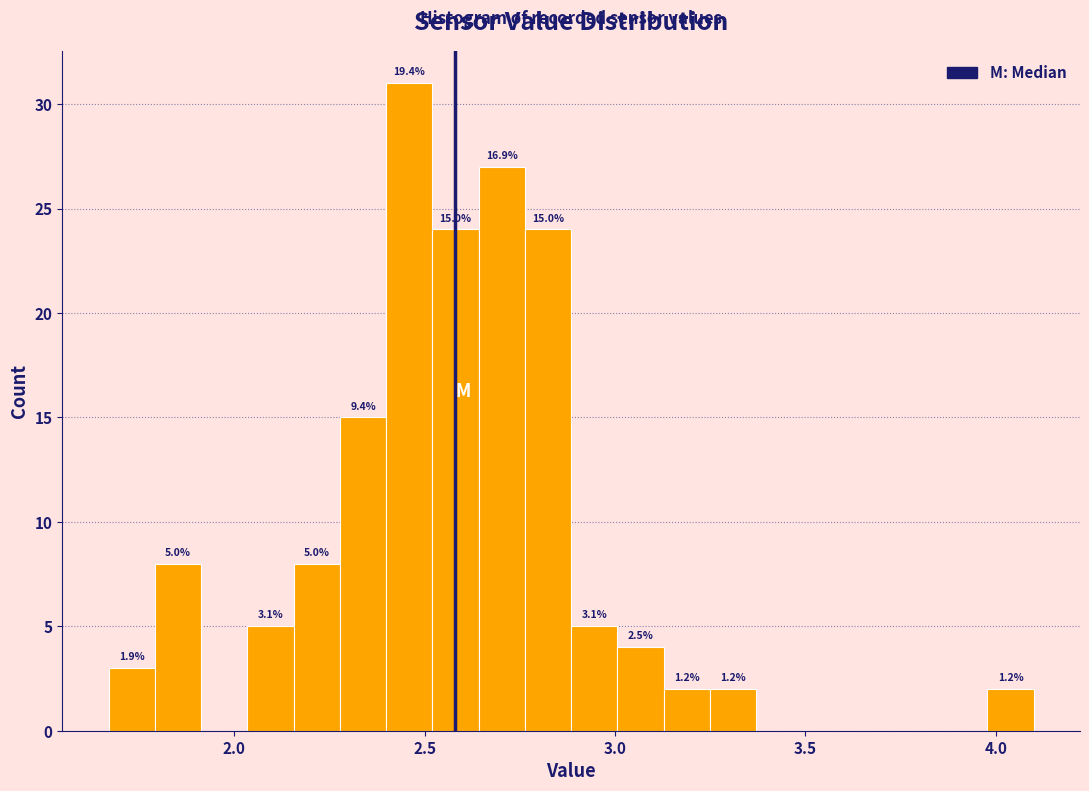

Read against the x-axis, roughly where is the centre of the tallest bar?

2.45